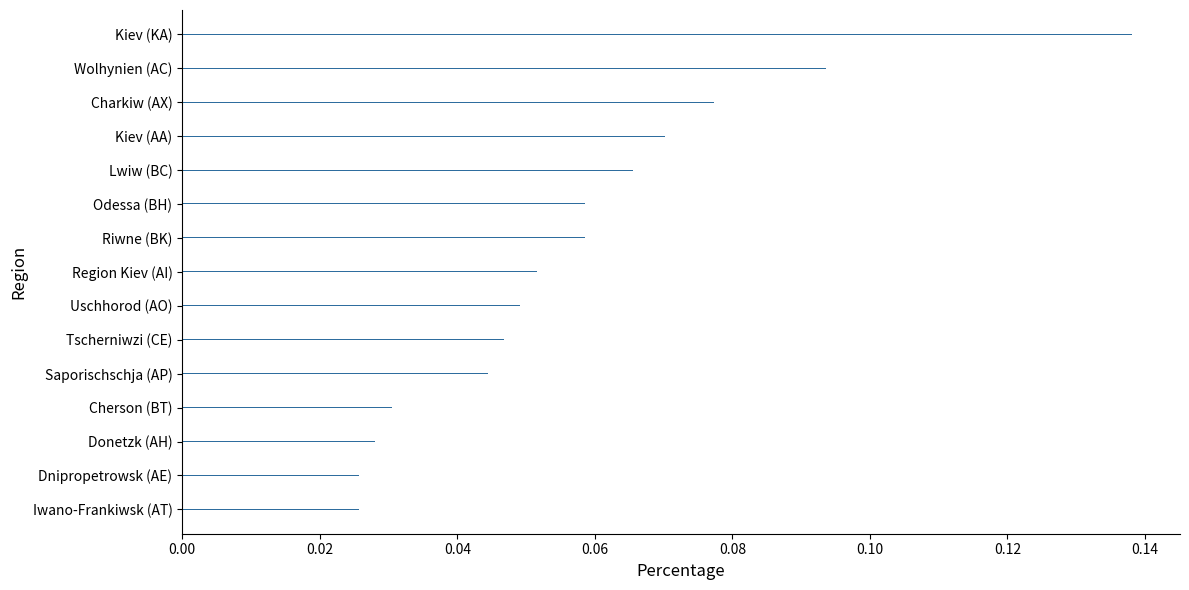

Is it true that the value at Riwne (BK) is 0.0?

False